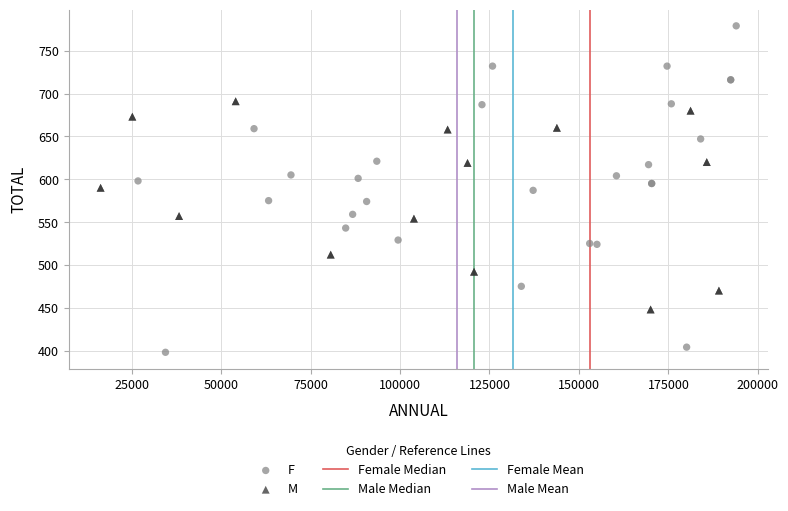

Which series contains the highest Y value?

F